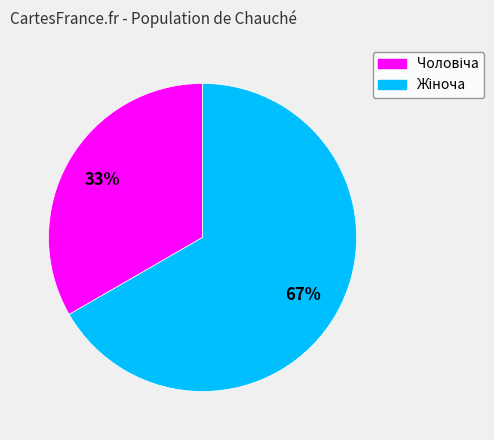

How many segments does this pie chart have?

2